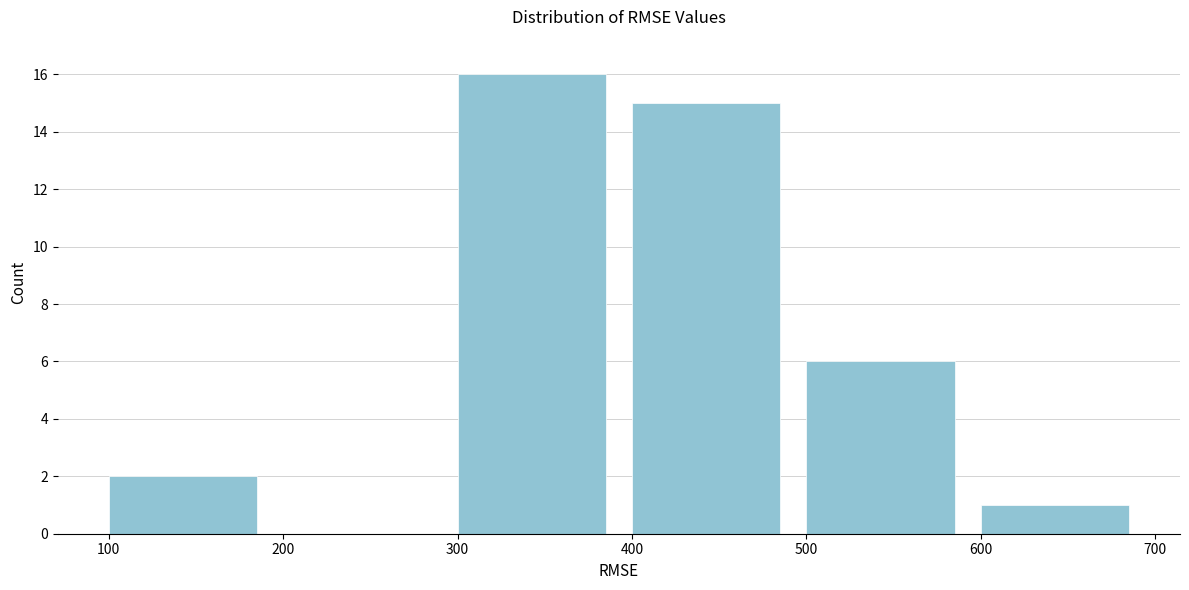

What is the height of the bar covering 100 to 200 on the x-axis? The values are not printed on the chart, so give them approximately, as read against the axis.

2